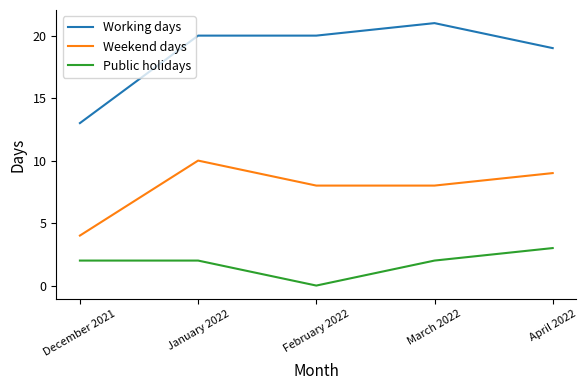

At which category is the sum across all series the highest?

January 2022